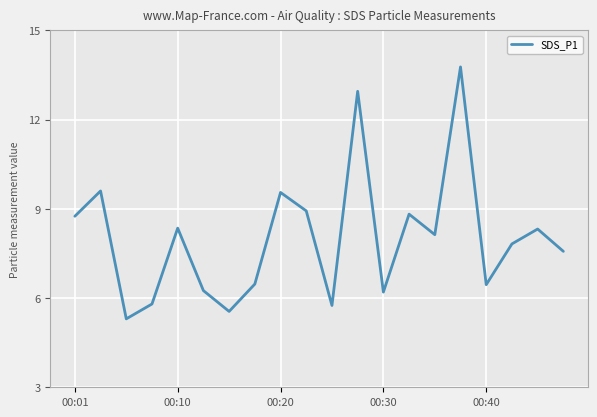

Count the number of categories in the chart.

20